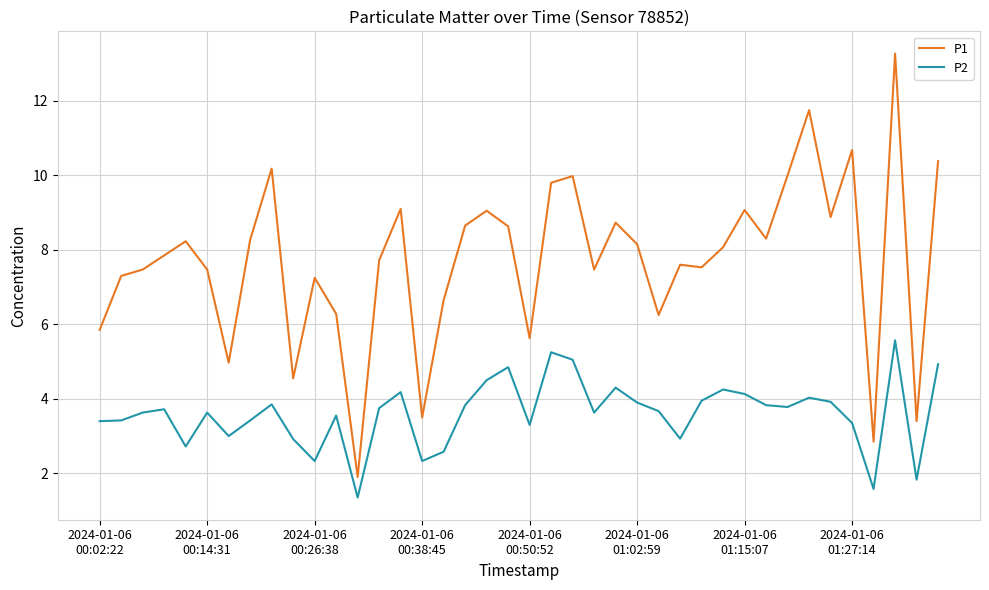

Which series has the largest total across all categories?

P1